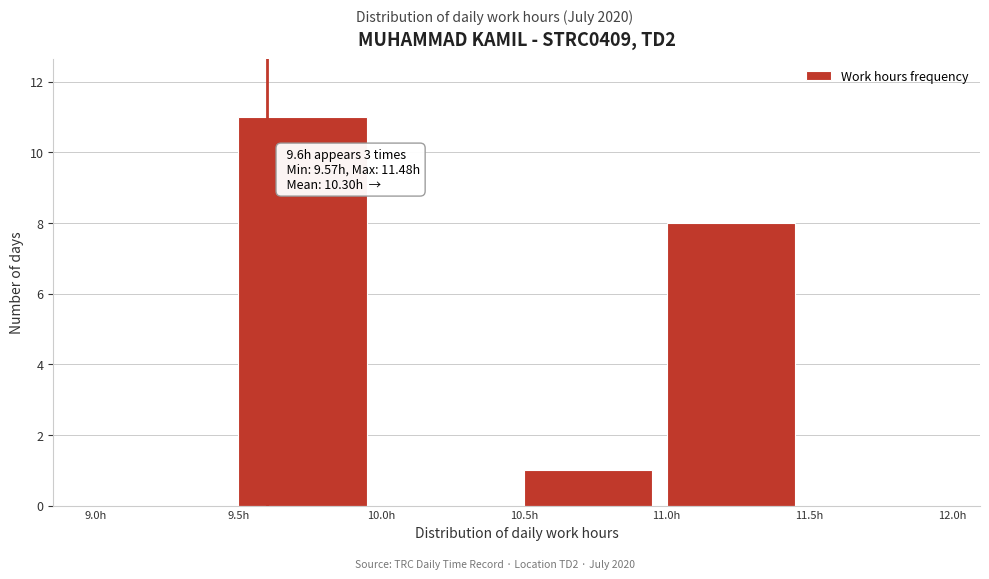

Over which range of the x-axis is the bar tallest?

9.5 to 10.0